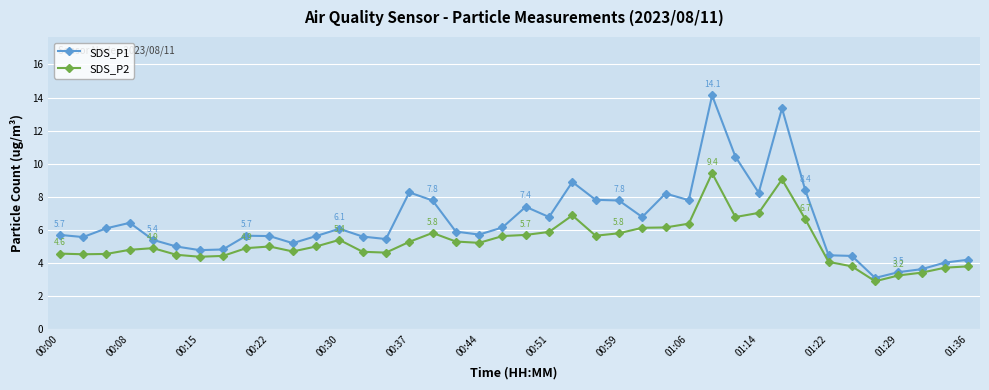

What is the minimum value shown in the chart?

2.9